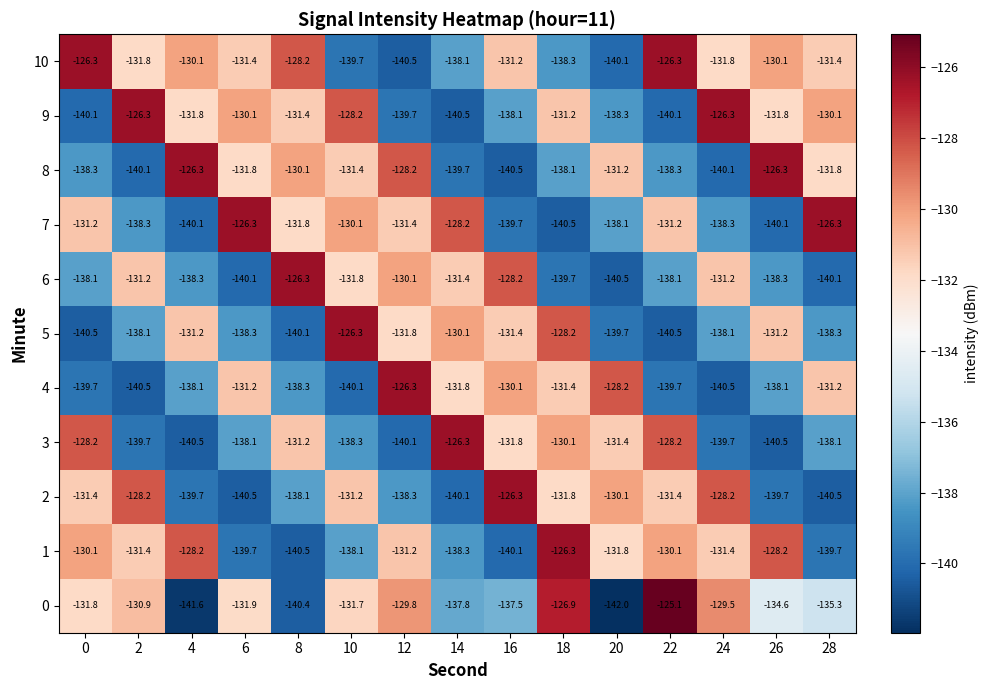

Which category has the highest value in the 0 series?

22